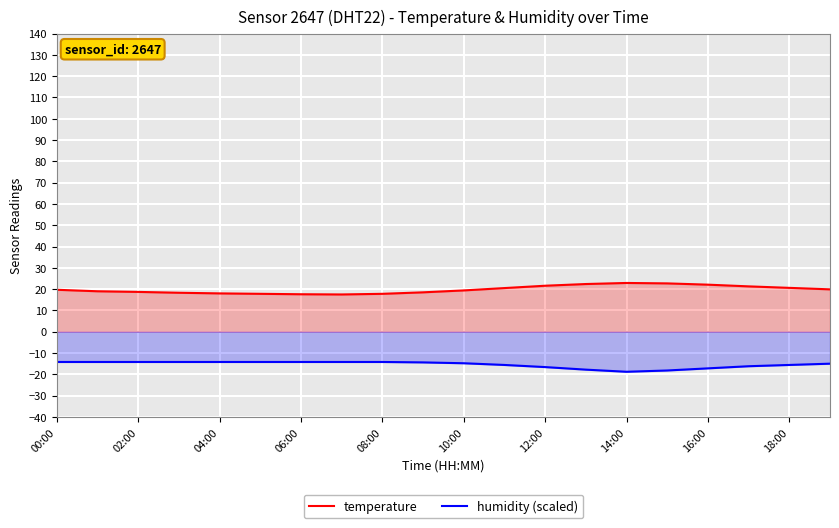

Reading left to right, extract all data points from this chart.

temperature: 19.7	19.0	18.7	18.3	18.0	17.8	17.6	17.5	17.8	18.5	19.4	20.5	21.6	22.4	22.9	22.7	22.1	21.3	20.6	19.9
humidity (scaled): -14.2	-14.2	-14.2	-14.2	-14.2	-14.2	-14.2	-14.2	-14.2	-14.4	-14.8	-15.6	-16.6	-17.8	-18.8	-18.2	-17.2	-16.2	-15.6	-15.0